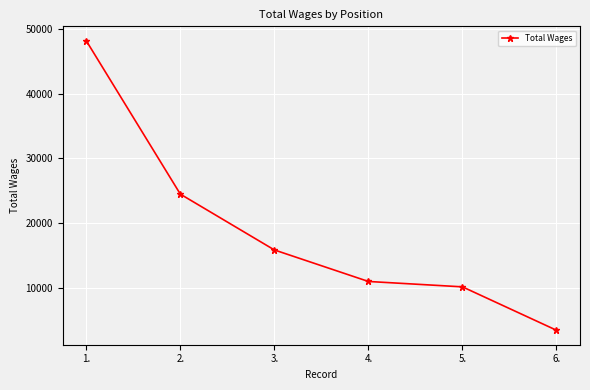

At which label does the data first exceed 15881?

1.